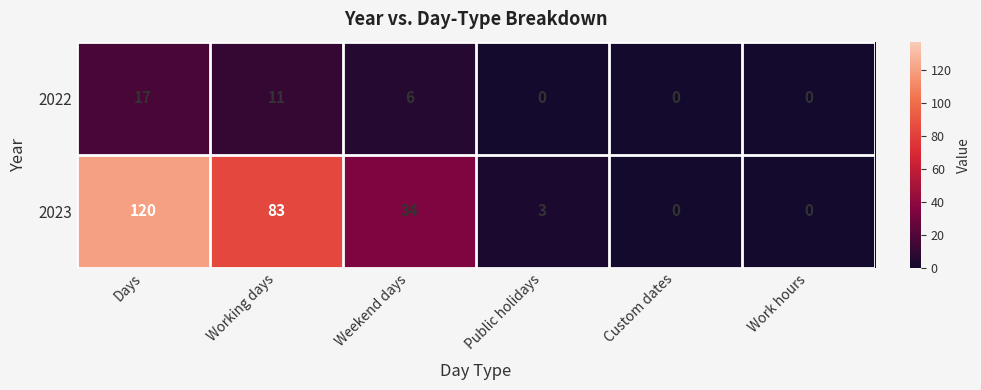

Where is 2023 nearest to the value 60?

Working days